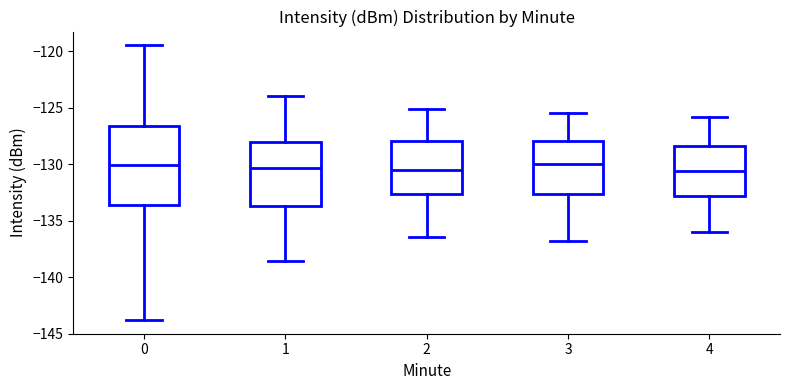

Where does the lower whisker of the box at x = 3 end on the y-axis? The values are not printed on the chart, so give them approximately, as read against the axis.

-137.0